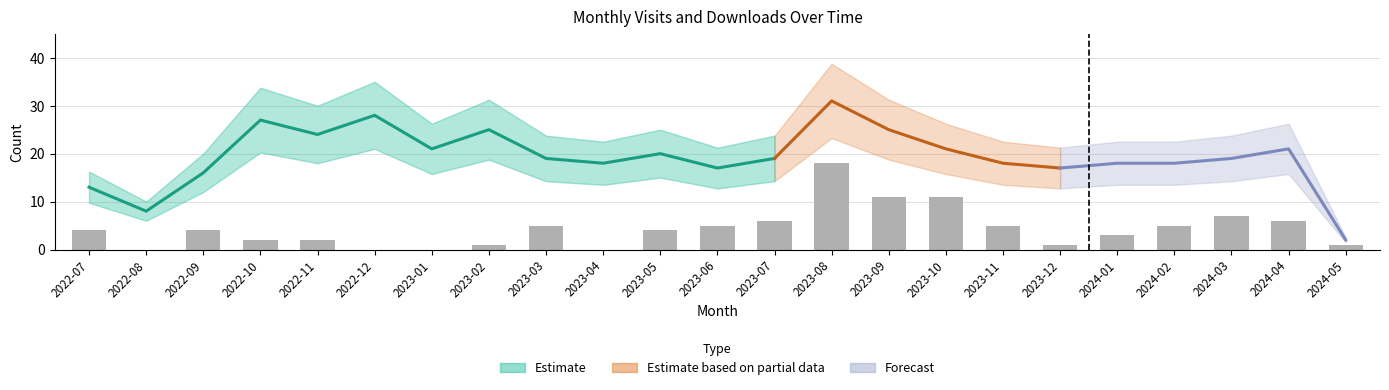

How many values are above zero?

19